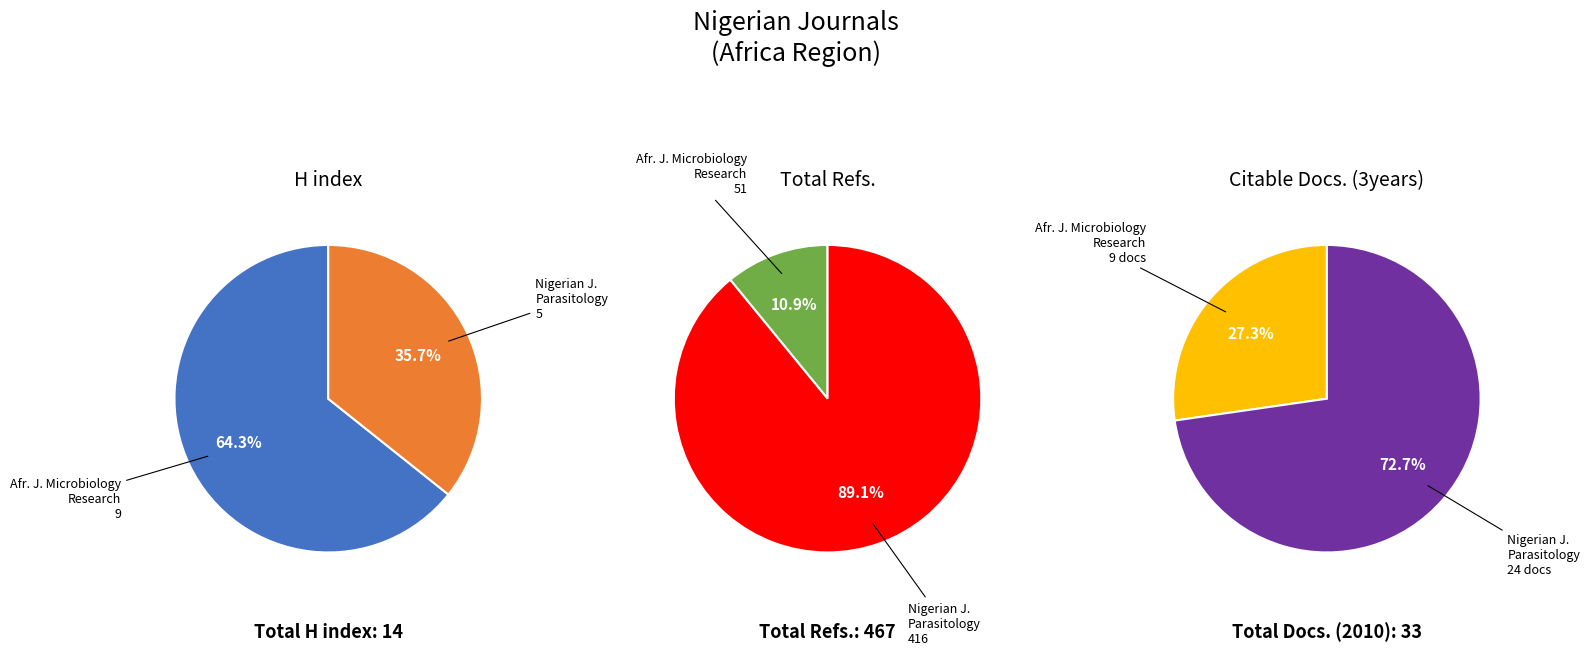

To the nearest percent, what percentage of the pie is African Journal of Microbiology Research?

64%